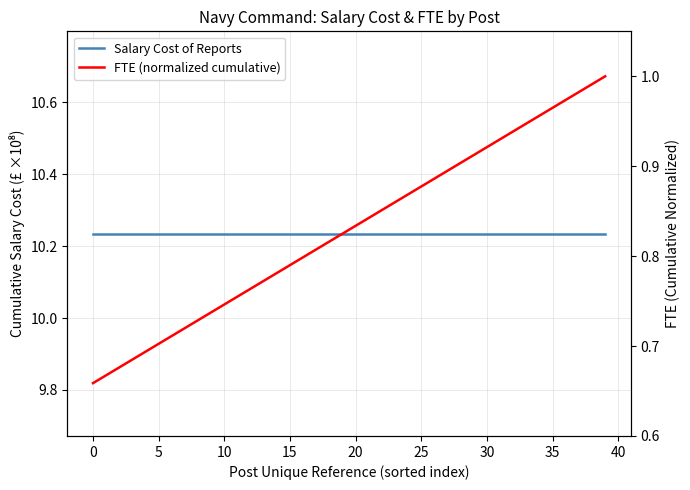

True or false: Salary Cost of Reports has a value of 18.0 at 15.

False